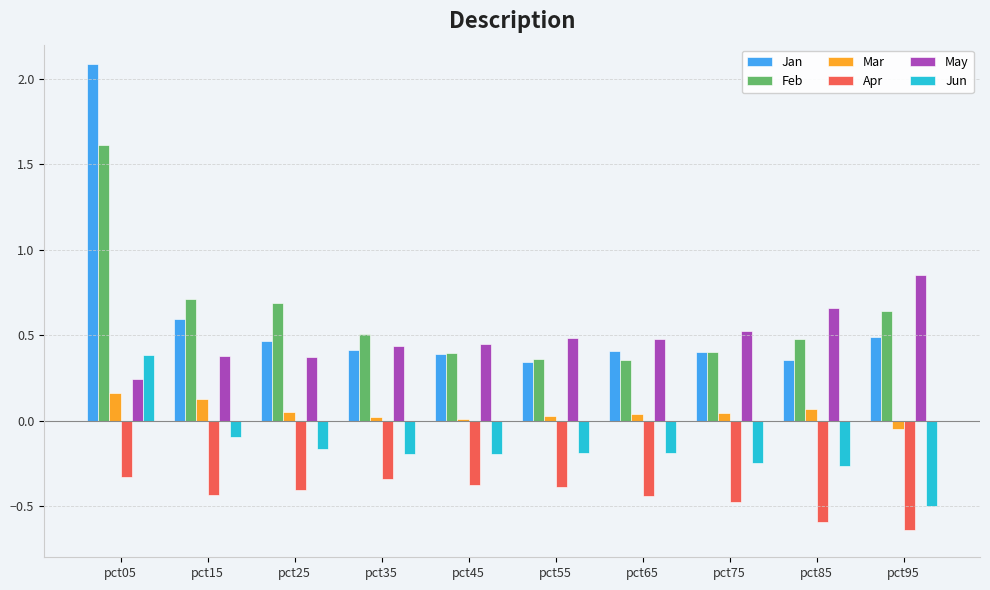

Rank the series by their maximum value, from lowest to highest.

Apr, Mar, Jun, May, Feb, Jan